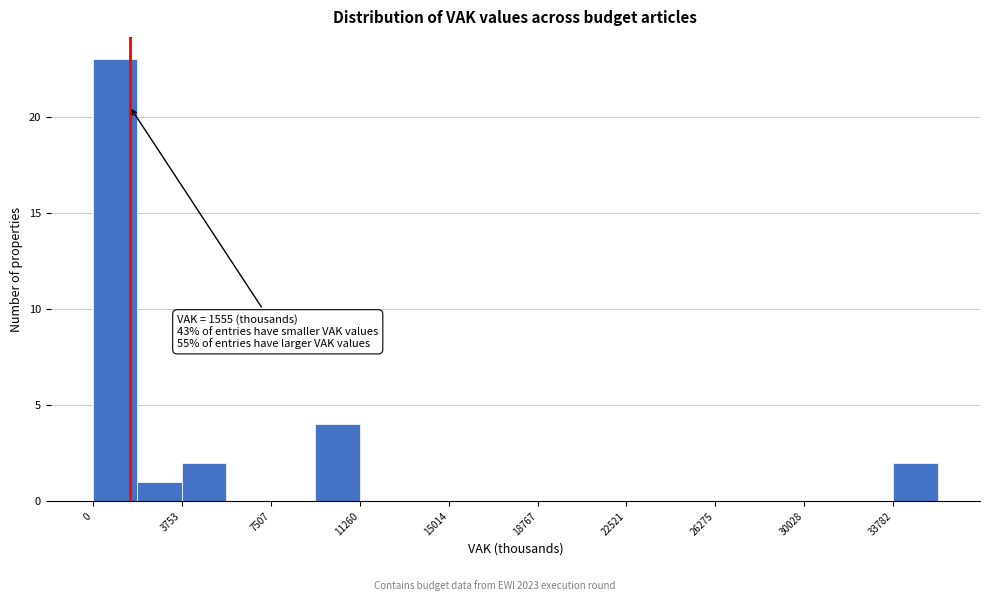

Read against the x-axis, roughly where is the centre of the tallest bar?

1000